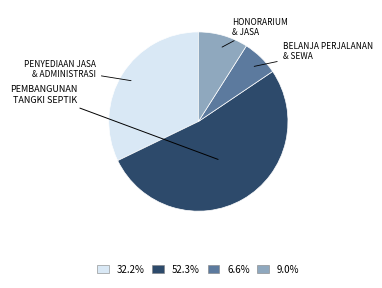

Combined, do 32.2% and 6.6% account for over 50%?

No